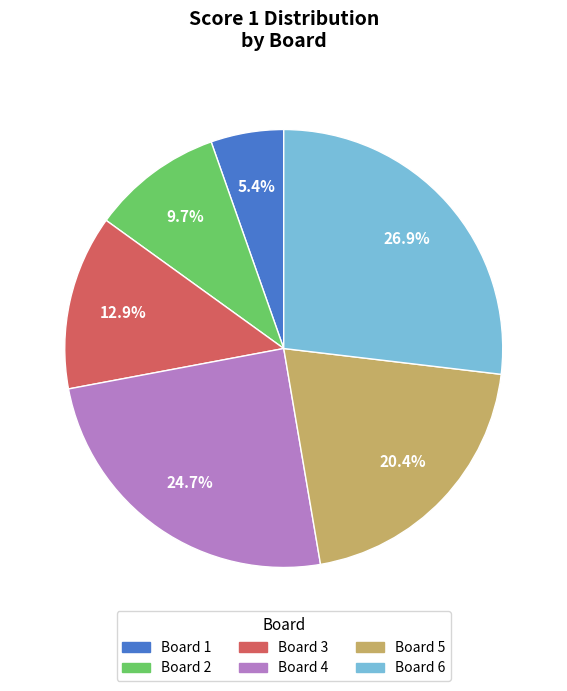

Is there a majority slice in this chart?

No